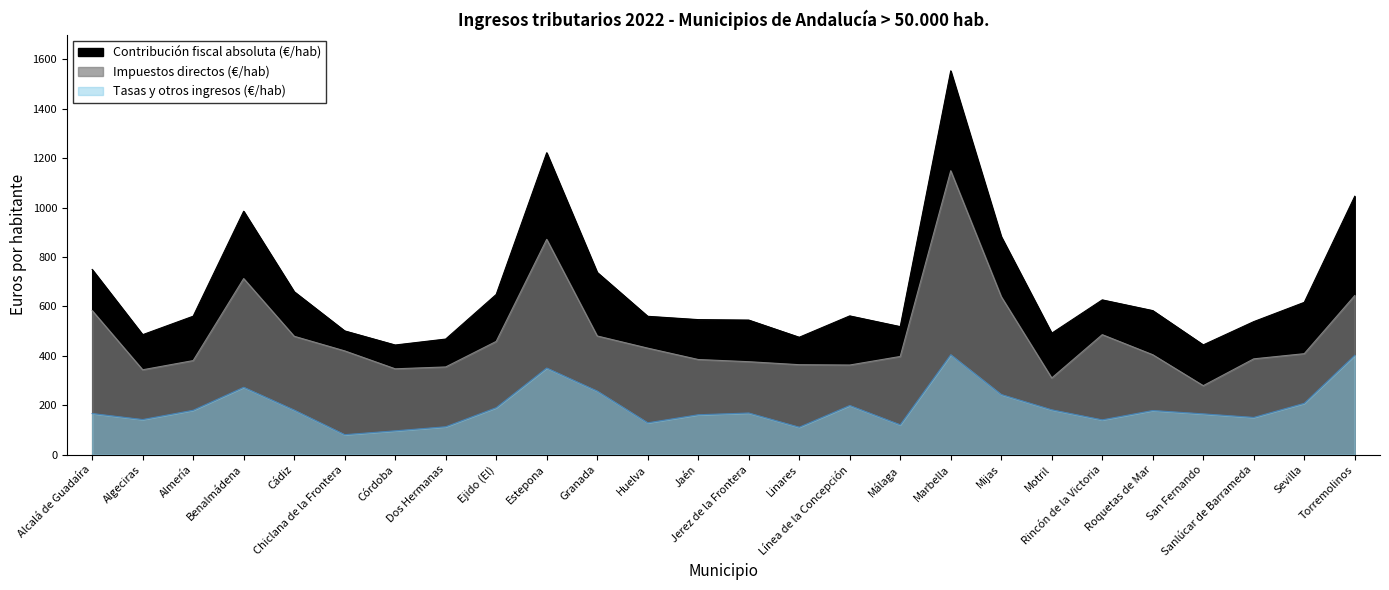

List the series in order of their peak value, lowest first.

Tasas y otros ingresos (€/hab), Impuestos directos (€/hab), Contribución fiscal absoluta (€/hab)